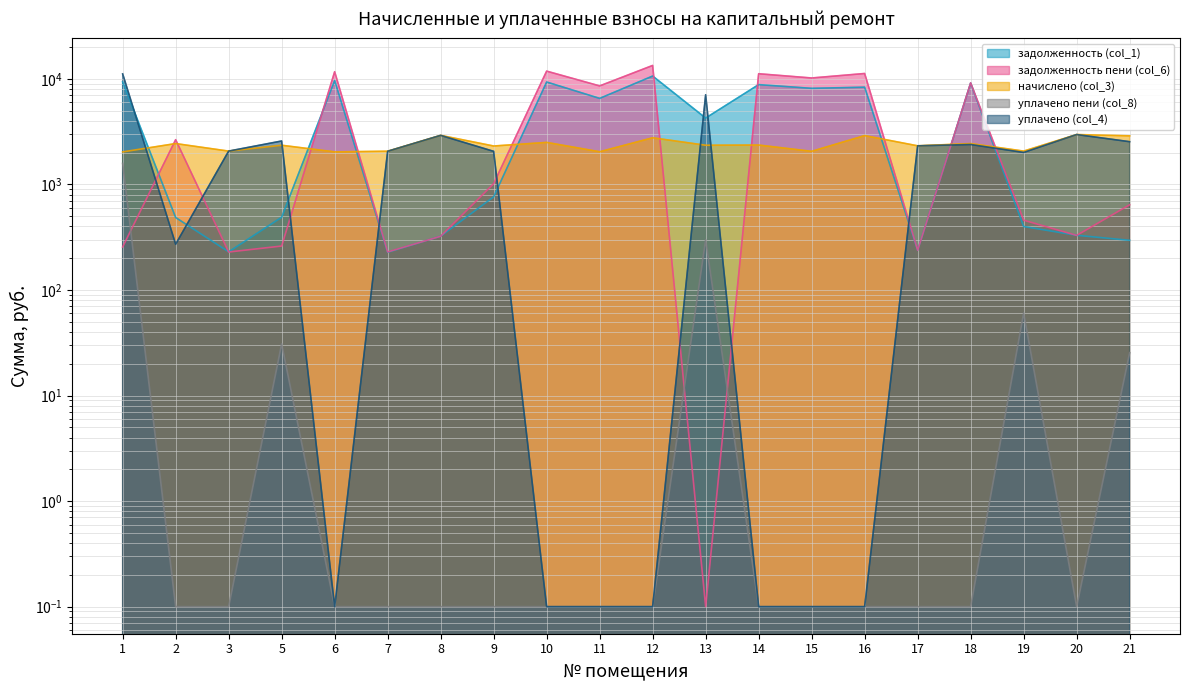

True or false: задолженность (col_1) has a value of 229.5 at 3.

True